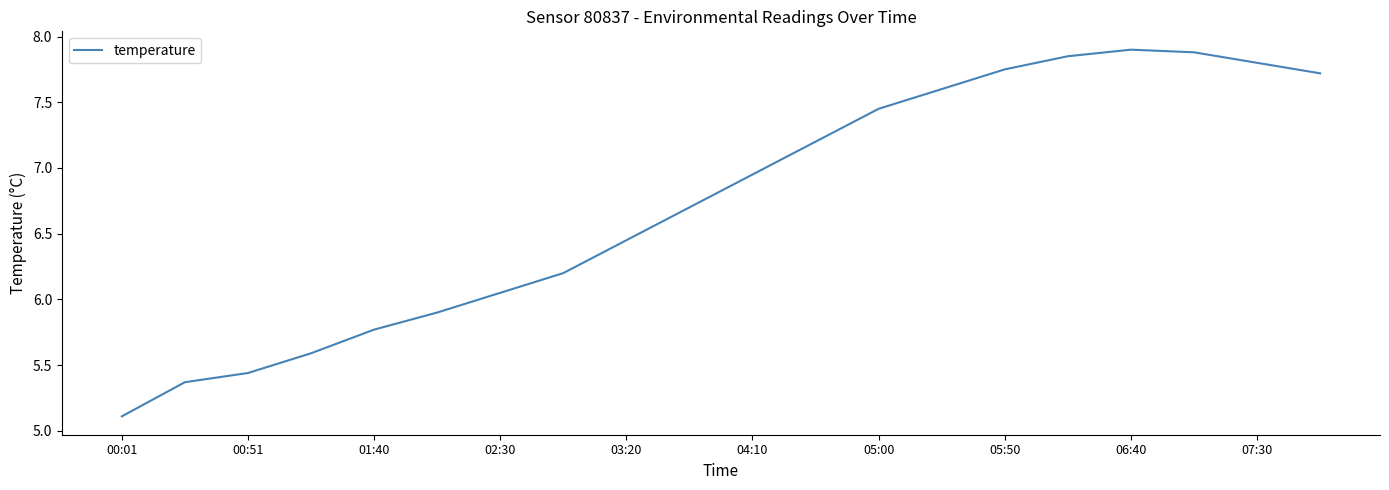

What is the minimum value shown in the chart?

5.1